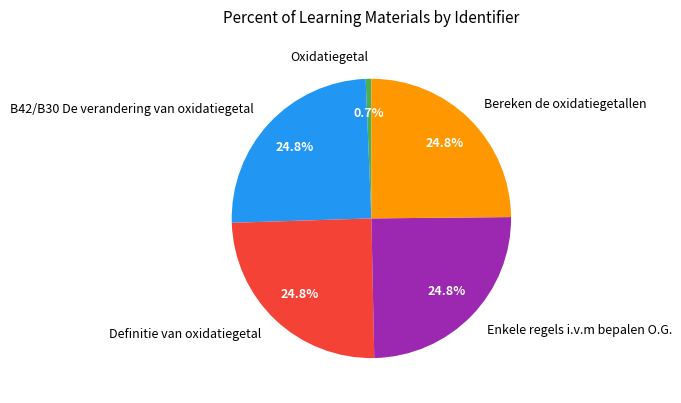

How many slices are in this pie chart?

5